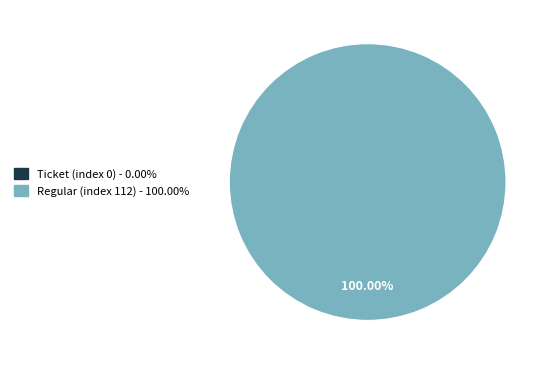

To the nearest percent, what is the difference between the Regular (index 112) and Ticket (index 0) slice percentages?

100%